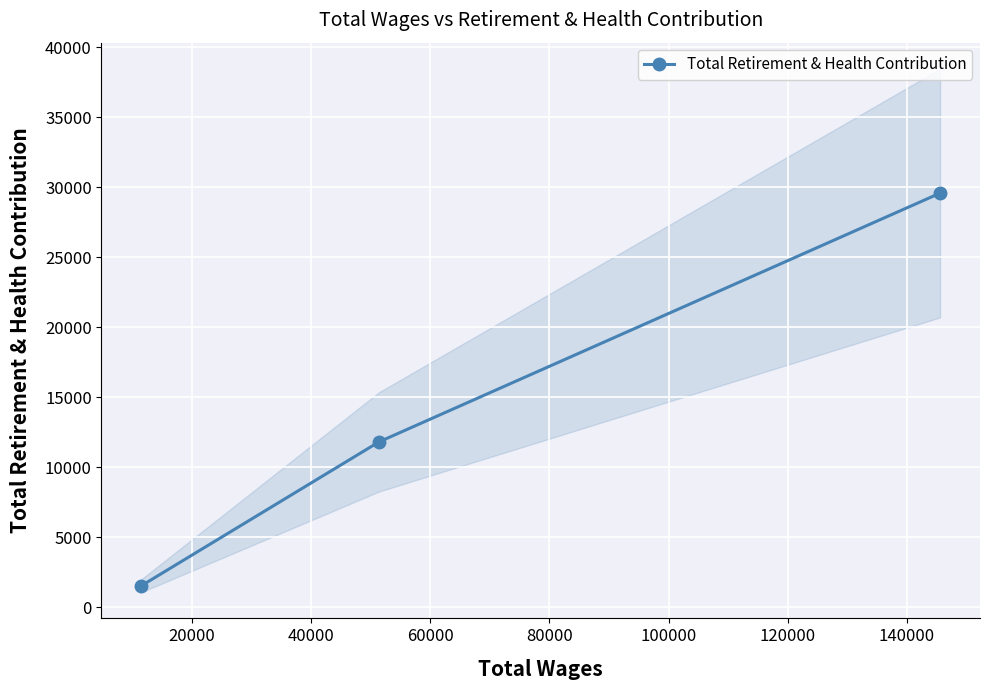

What is the highest value of the Total Retirement & Health Contribution series?

29595